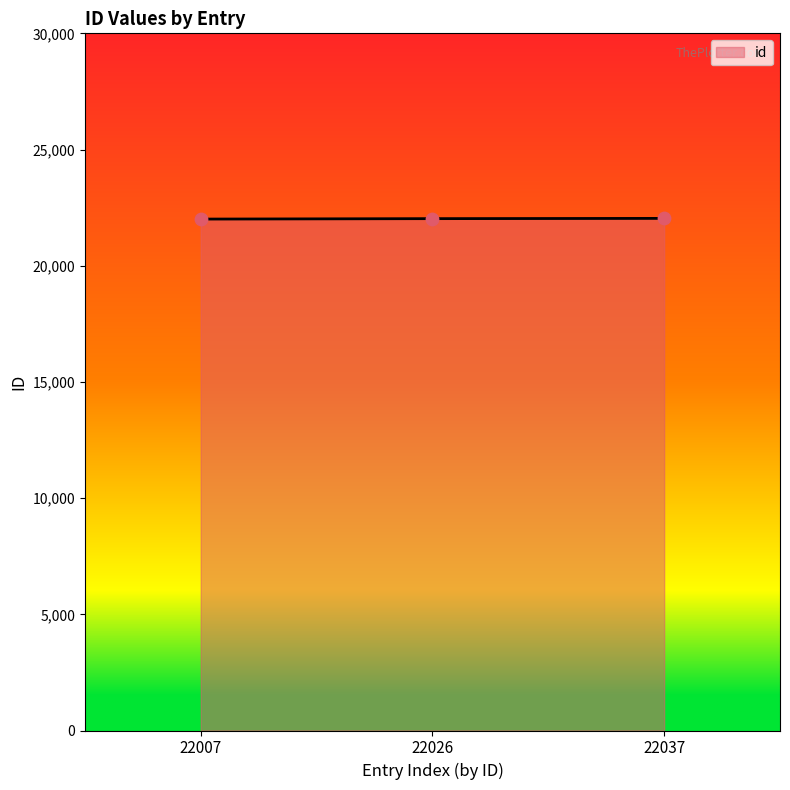

What is the change in value from 22007 to 22026?

+19